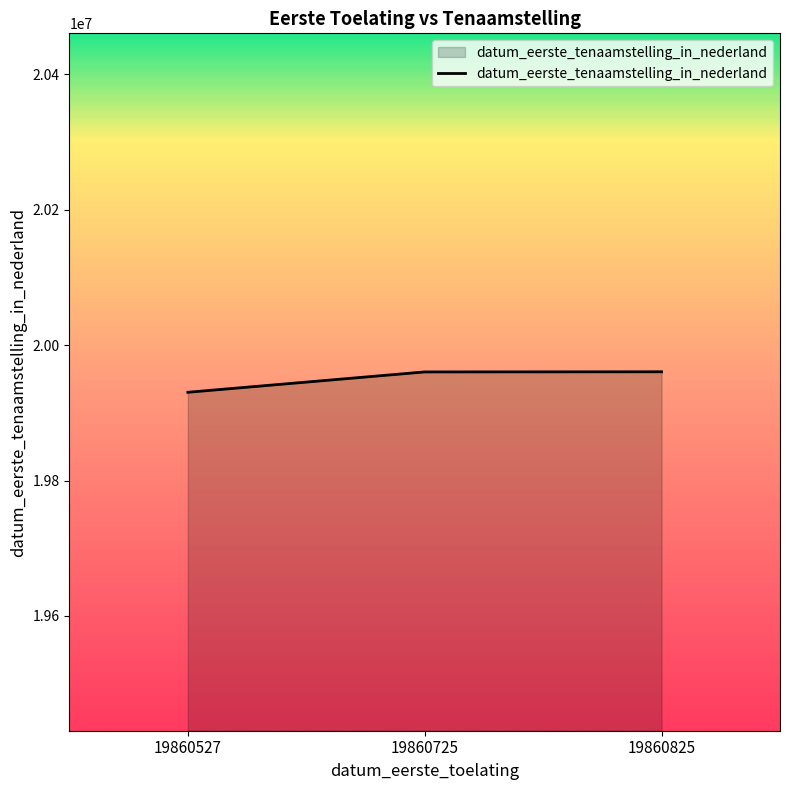

What value does the data have at 19860825, to the nearest 50?

19960700